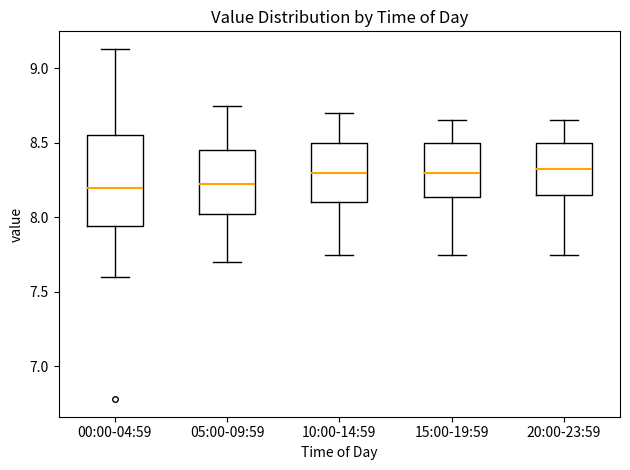

Comparing the boxes themselves (not the whiskers), which one is the tallest?

00:00-04:59